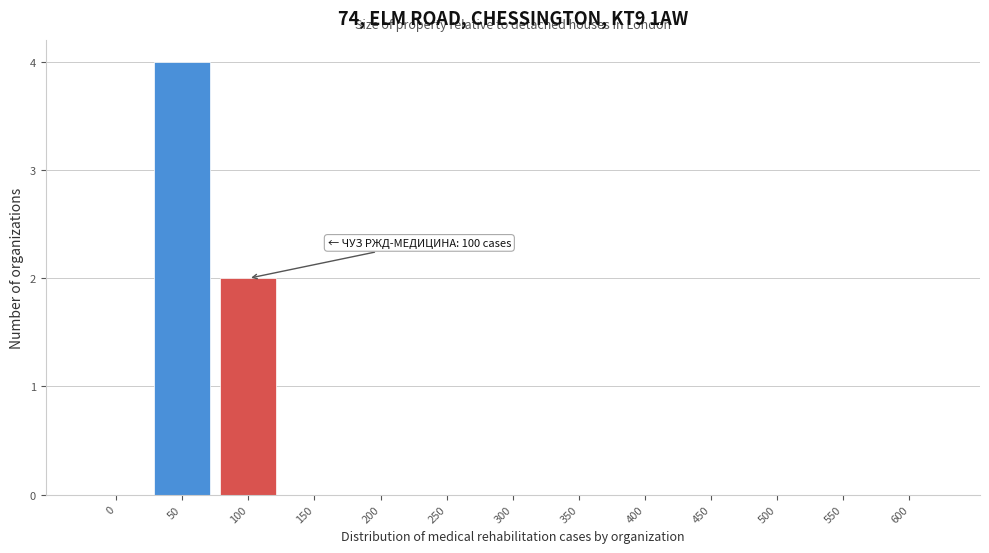

Reading right to left, transcribe all the data shown in this chart.

600=0	550=0	500=0	450=0	400=0	350=0	300=0	250=0	200=0	150=0	100=2	50=4	0=0